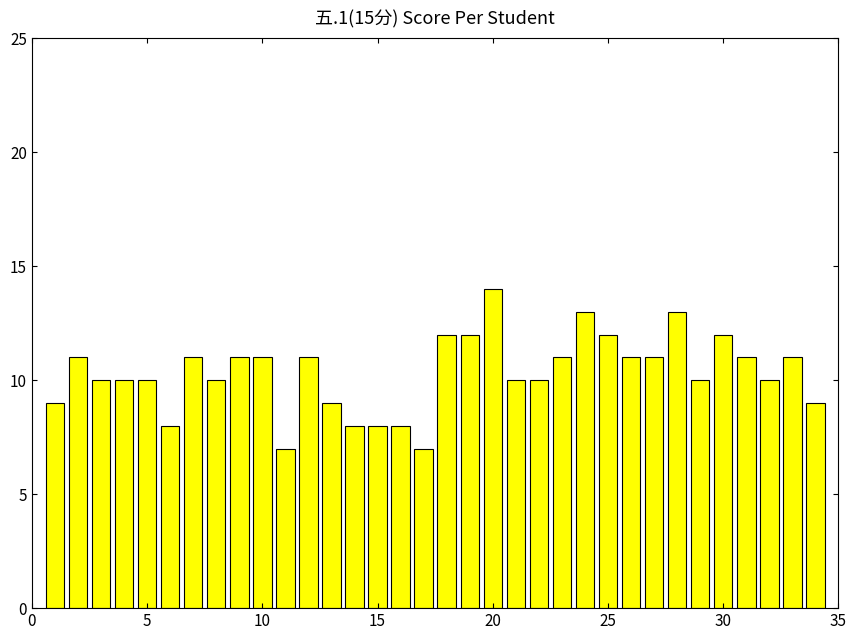

How many bars are there in total?

34